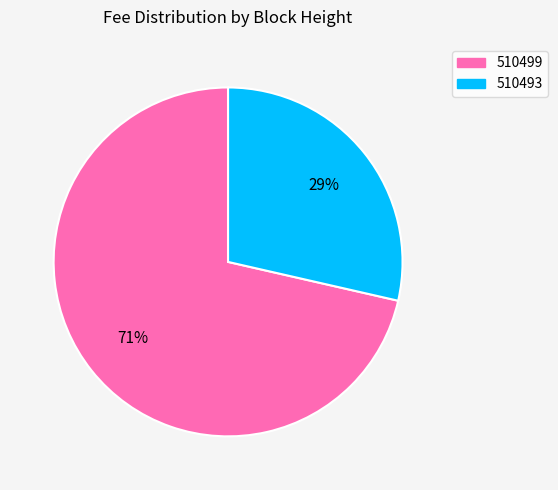

What is the largest slice in the pie chart?

510499